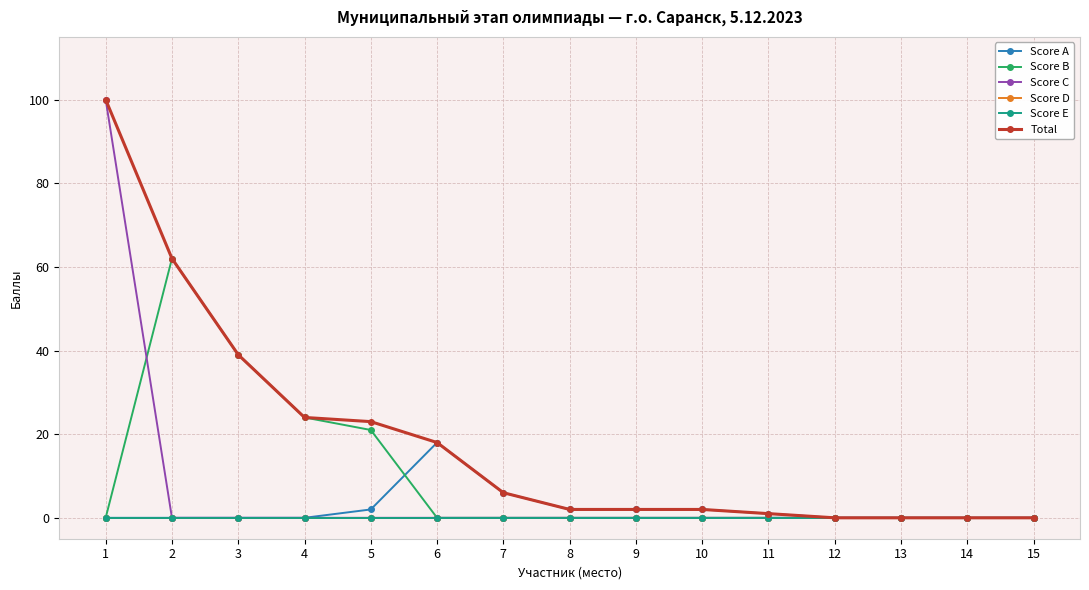

Which category has the lowest value in the Score D series?

1